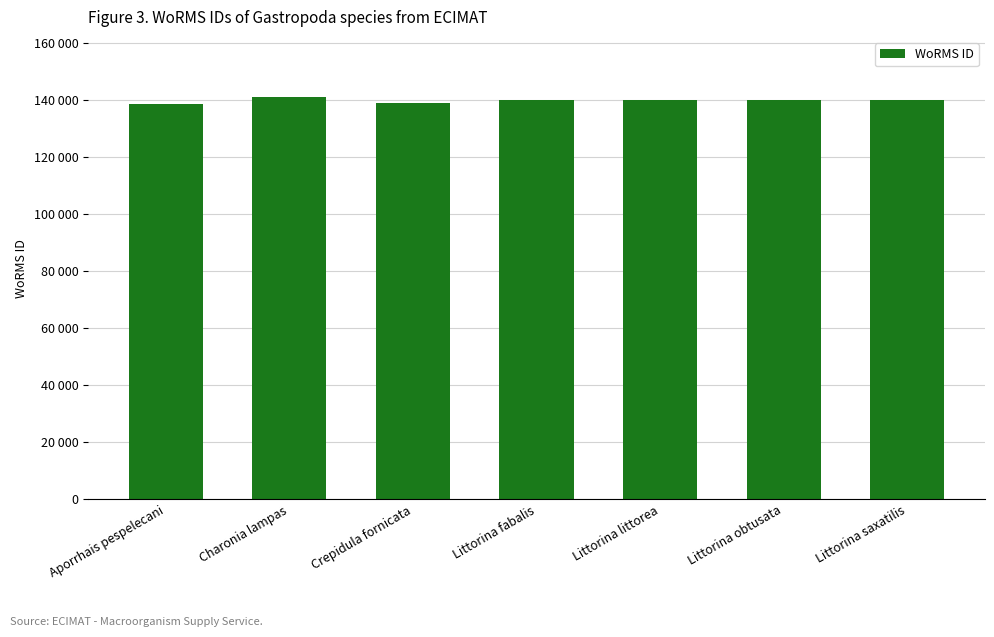

What is the change in value from Charonia lampas to Littorina littorea?

-839